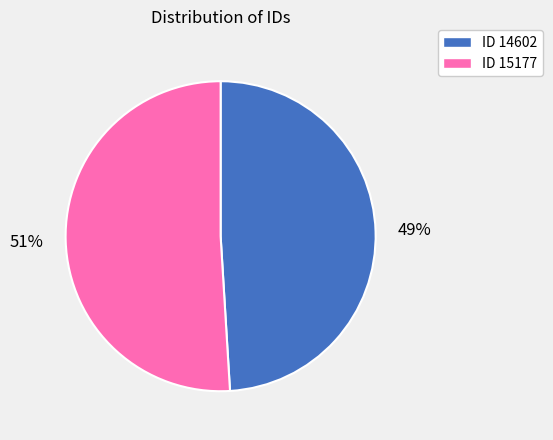

Is there any slice that represents more than half of the pie?

Yes